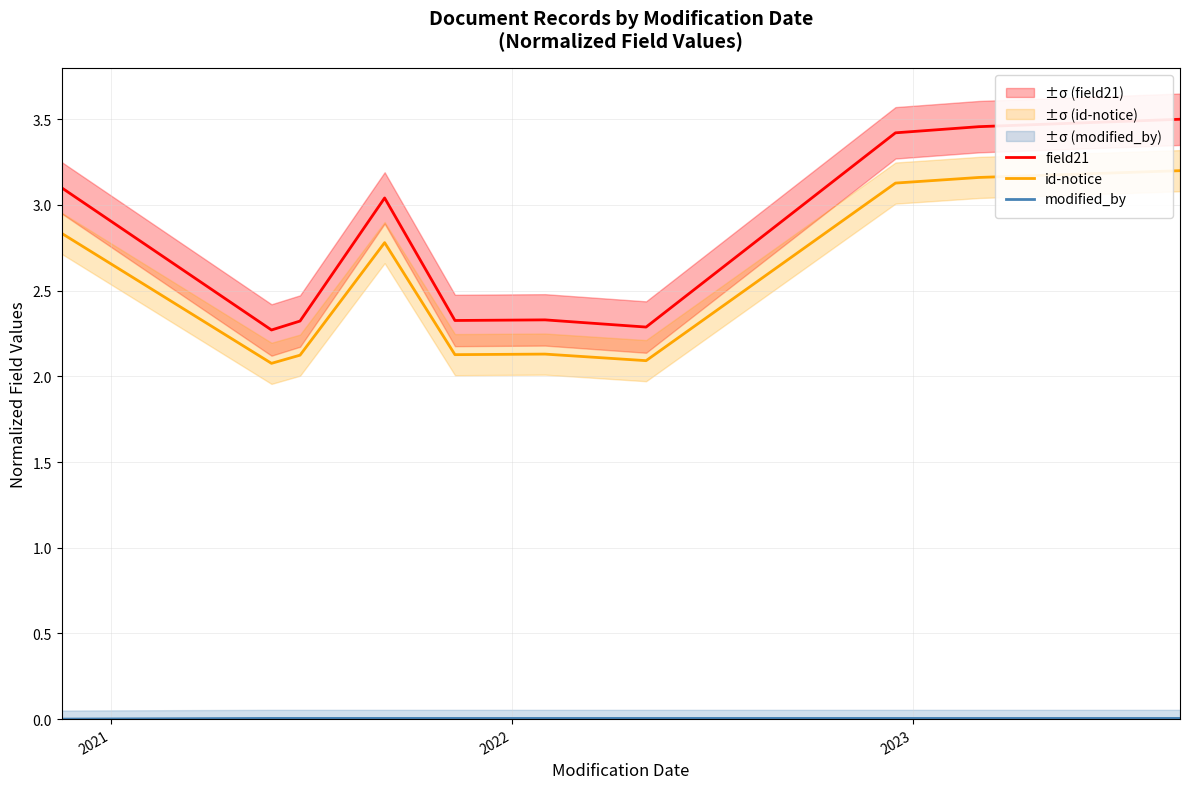

How many values in the field21 series exceed 3?

5